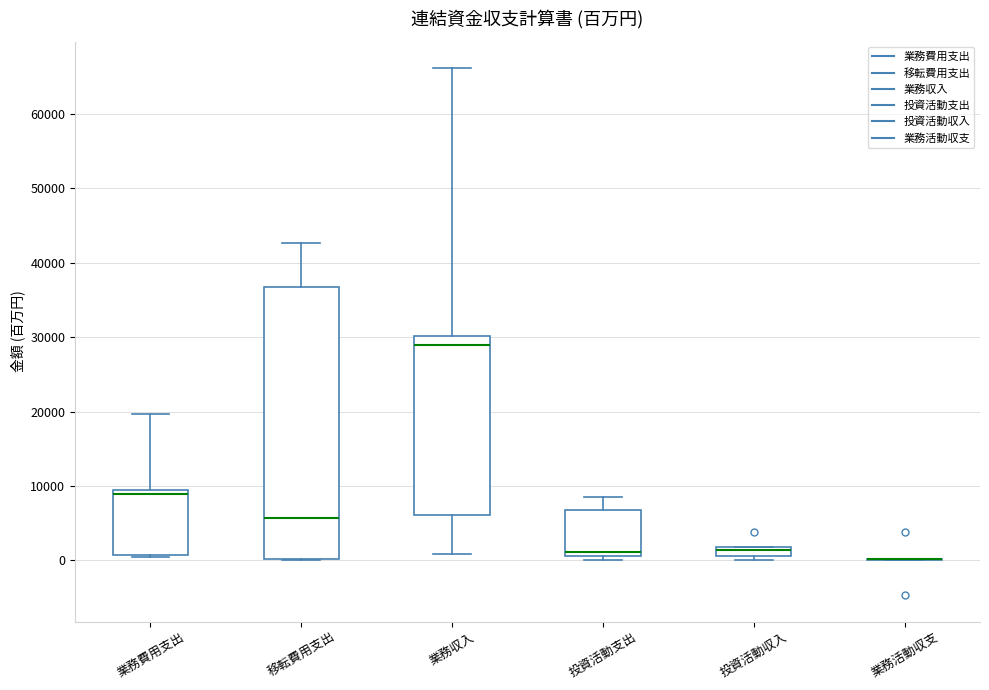

Which box is the tallest, from its lower edge to its upper edge?

移転費用支出